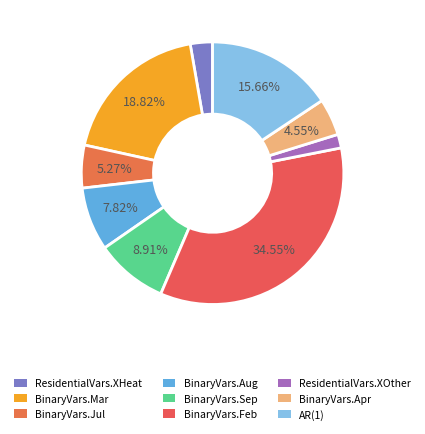

Is there any slice that represents more than half of the pie?

No